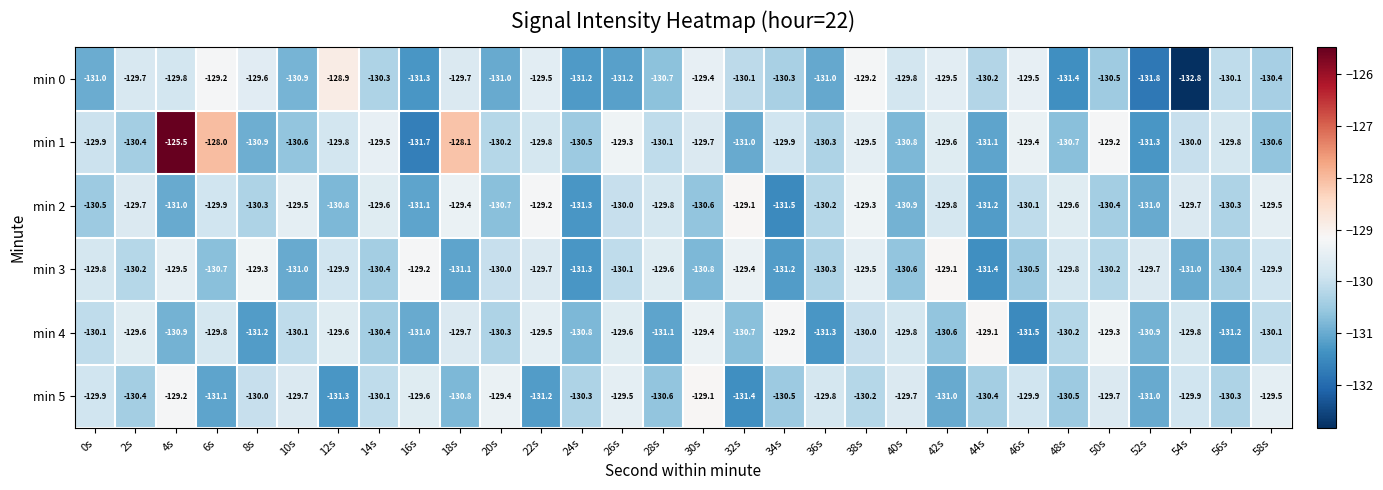

What is the maximum value for min 5?

-129.1